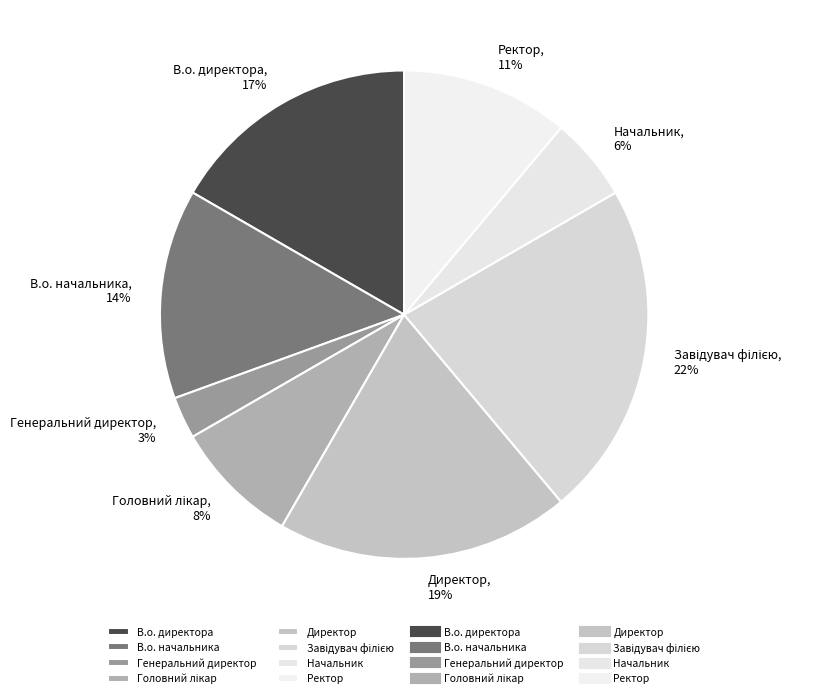

Which slice is the smallest?

Генеральний директор